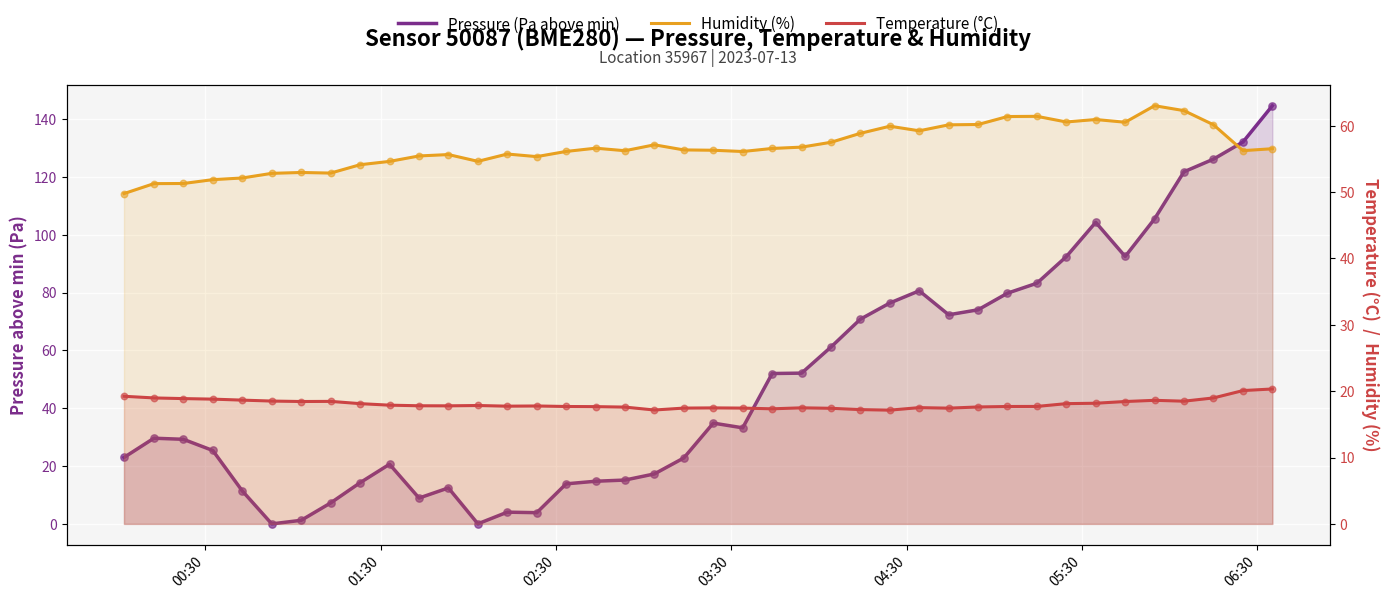

Is the value of Pressure (Pa above min) at 26 greater than the value of Humidity (%) at 8?

Yes